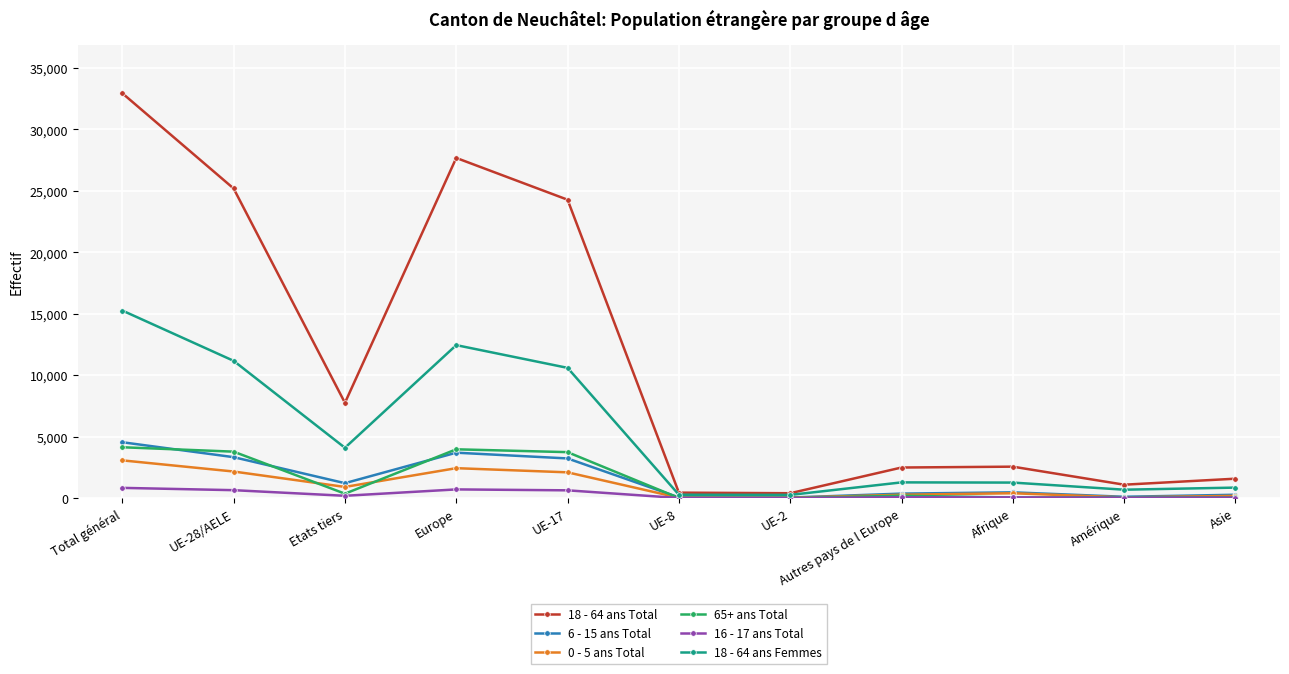

Is it true that 18 - 64 ans Total equals 39852 at Europe?

False